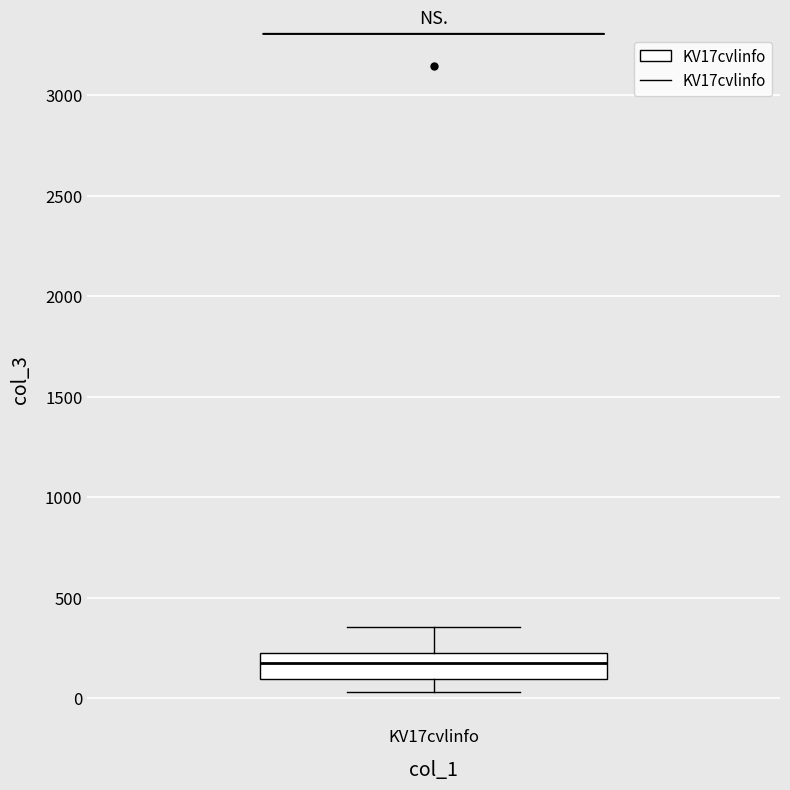

Where does the lower whisker of the box for KV17cvlinfo end on the y-axis? The values are not printed on the chart, so give them approximately, as read against the axis.

50